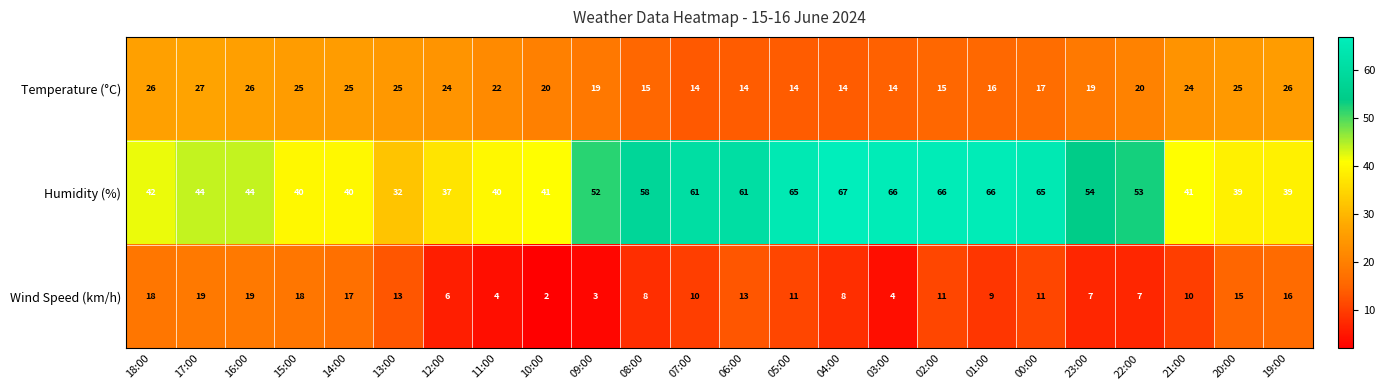

The value of Temperature (°C) at 14:00 is 38. True or false?

False